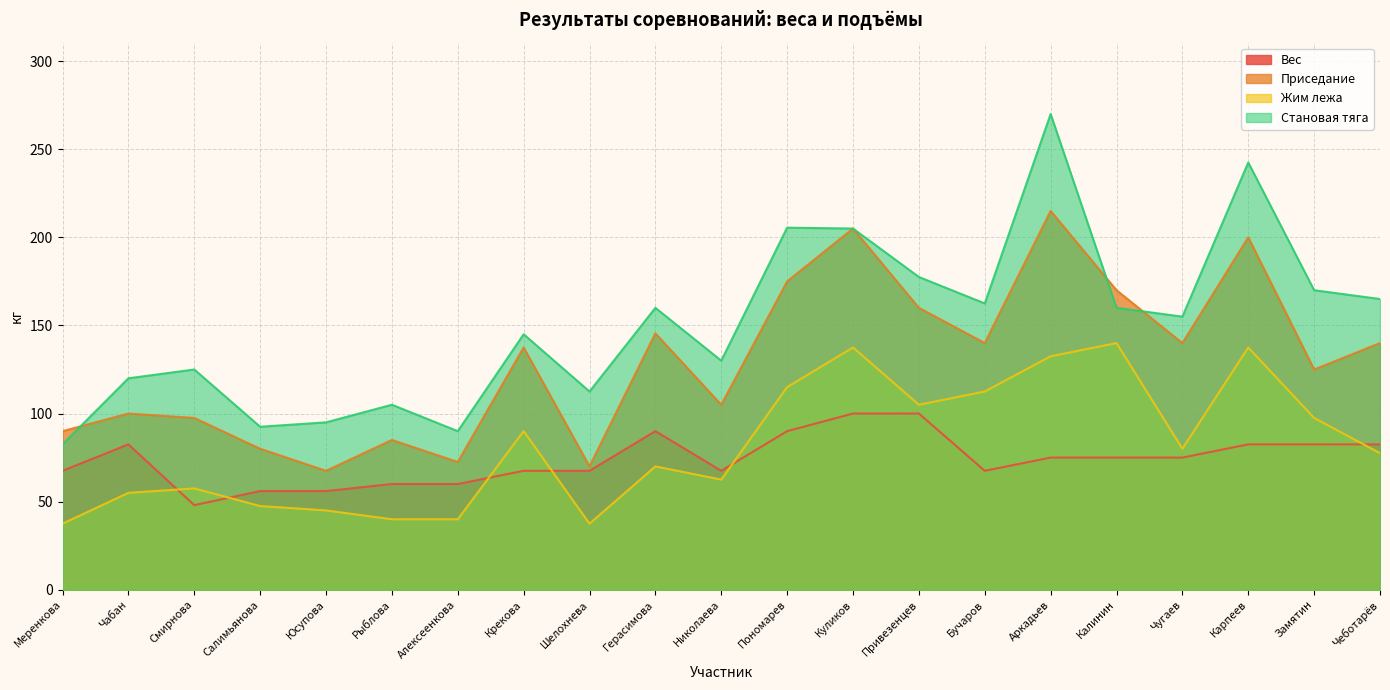

Reading left to right, list all the values displayed in this chart.

Вес: Меренкова=67.5	Чабан=82.5	Смирнова=48.0	Салимьянова=56.0	Юсупова=56.0	Рыблова=60.0	Алексеенкова=60.0	Крекова=67.5	Шелохнева=67.5	Герасимова=90.0	Николаева=67.5	Пономарев=90.0	Куликов=100.0	Привезенцев=100.0	Бучаров=67.5	Аркадьев=75.0	Калинин=75.0	Чугаев=75.0	Карпеев=82.5	Замятин=82.5	Чеботарёв=82.5
Приседание: Меренкова=90.0	Чабан=100.0	Смирнова=97.5	Салимьянова=80.0	Юсупова=67.5	Рыблова=85.0	Алексеенкова=72.5	Крекова=137.5	Шелохнева=70.0	Герасимова=145.5	Николаева=105.0	Пономарев=175.0	Куликов=205.0	Привезенцев=160.0	Бучаров=140.0	Аркадьев=215.0	Калинин=170.0	Чугаев=140.0	Карпеев=200.0	Замятин=125.0	Чеботарёв=140.0
Жим лежа: Меренкова=37.5	Чабан=55.0	Смирнова=57.5	Салимьянова=47.5	Юсупова=45.0	Рыблова=40.0	Алексеенкова=40.0	Крекова=90.0	Шелохнева=37.5	Герасимова=70.0	Николаева=62.5	Пономарев=115.0	Куликов=137.5	Привезенцев=105.0	Бучаров=112.5	Аркадьев=132.5	Калинин=140.0	Чугаев=80.0	Карпеев=137.5	Замятин=97.5	Чеботарёв=77.5
Становая тяга: Меренкова=82.5	Чабан=120.0	Смирнова=125.0	Салимьянова=92.5	Юсупова=95.0	Рыблова=105.0	Алексеенкова=90.0	Крекова=145.0	Шелохнева=112.5	Герасимова=160.0	Николаева=130.0	Пономарев=205.5	Куликов=205.0	Привезенцев=177.5	Бучаров=162.5	Аркадьев=270.0	Калинин=160.0	Чугаев=155.0	Карпеев=242.5	Замятин=170.0	Чеботарёв=165.0